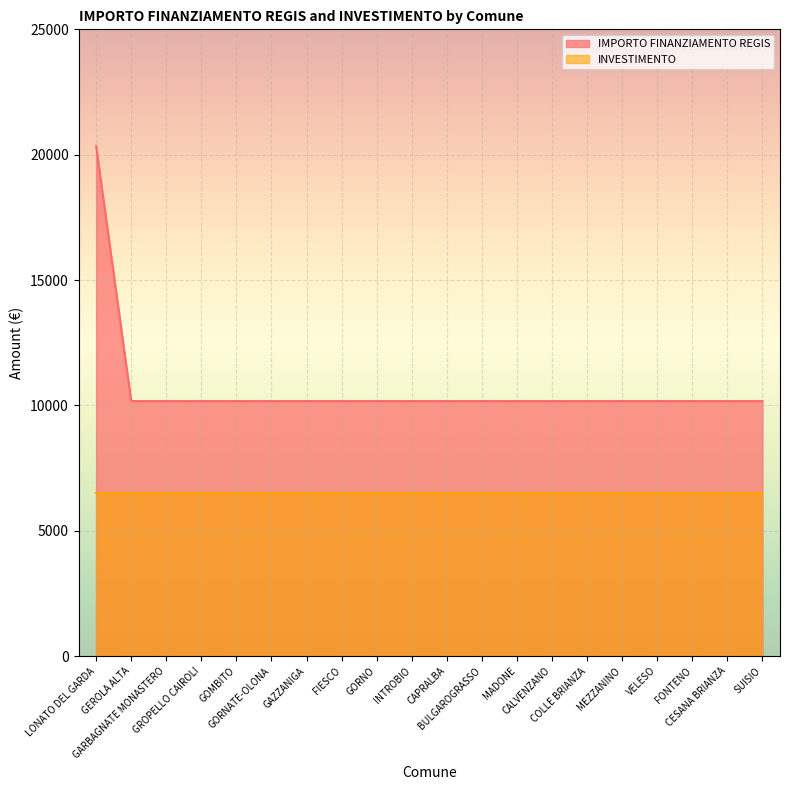

Which label corresponds to the smallest value in the chart?

GEROLA ALTA